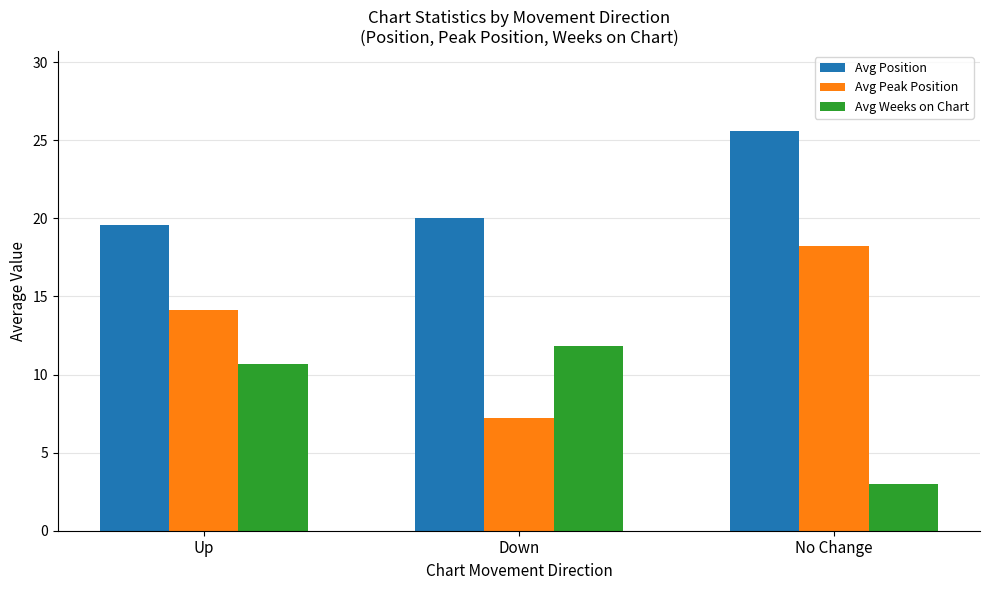

List the labels in order of Avg Peak Position value, smallest first.

Down, Up, No Change